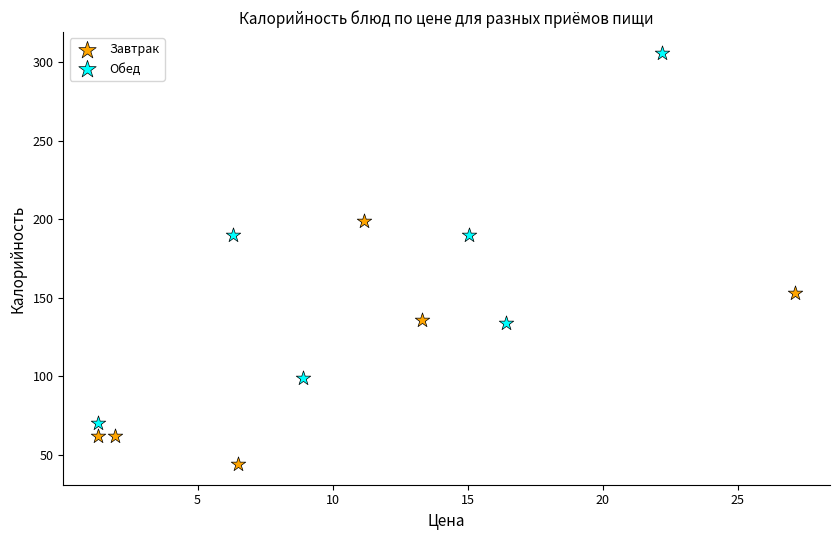

Which series contains the highest Y value?

Обед